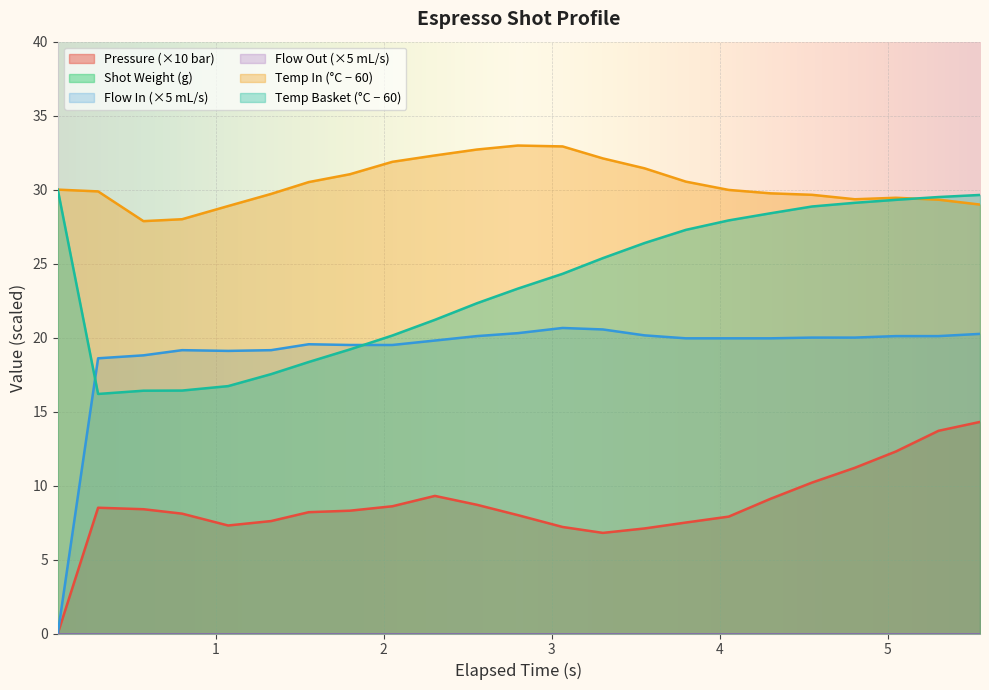

How many lines are shown in the chart?

6